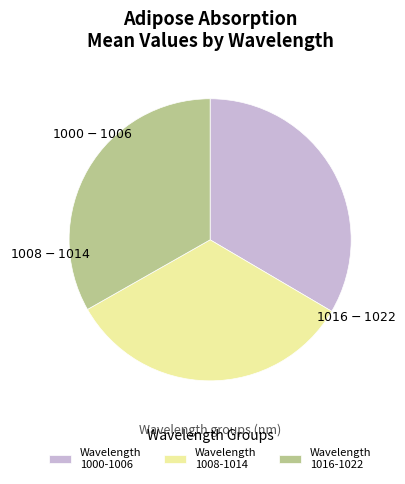

How many slices are in this pie chart?

3